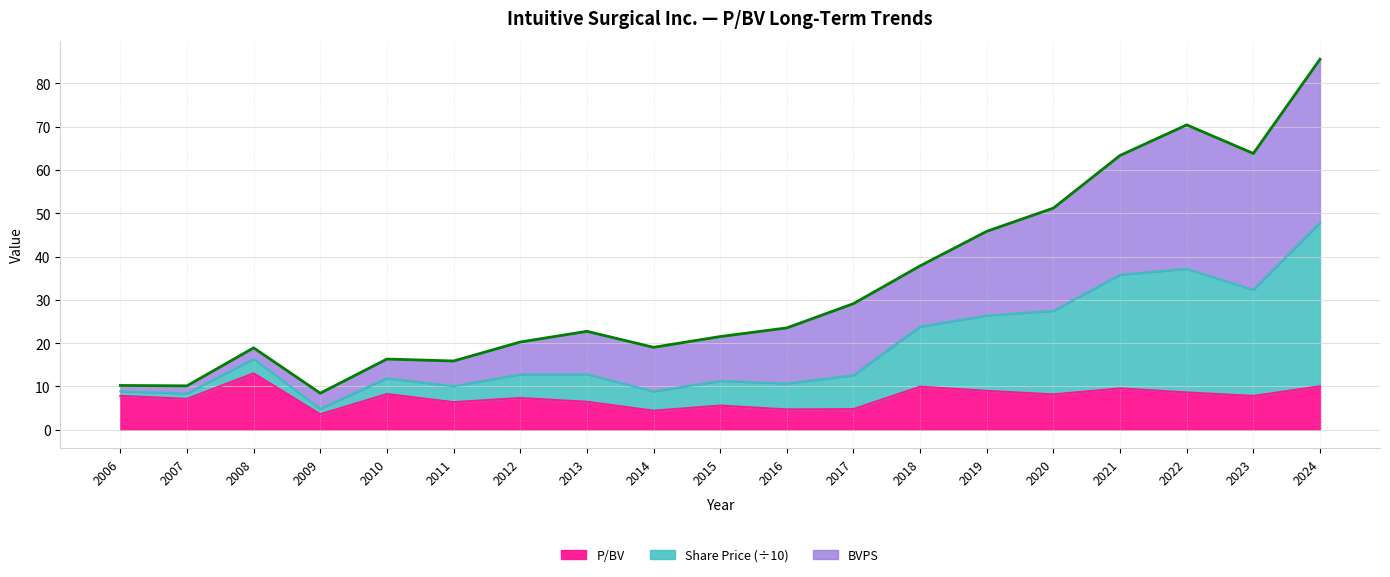

The value of Share Price at 2021 is 95.0. True or false?

False